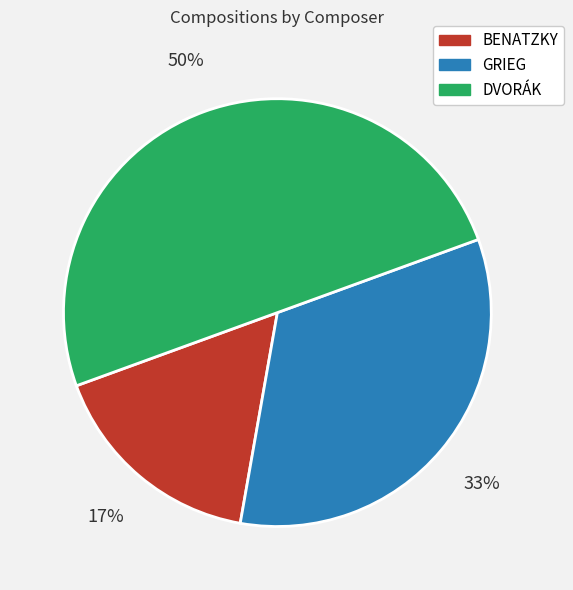

To the nearest percent, what is the difference between the largest and smallest slice percentages?

33%